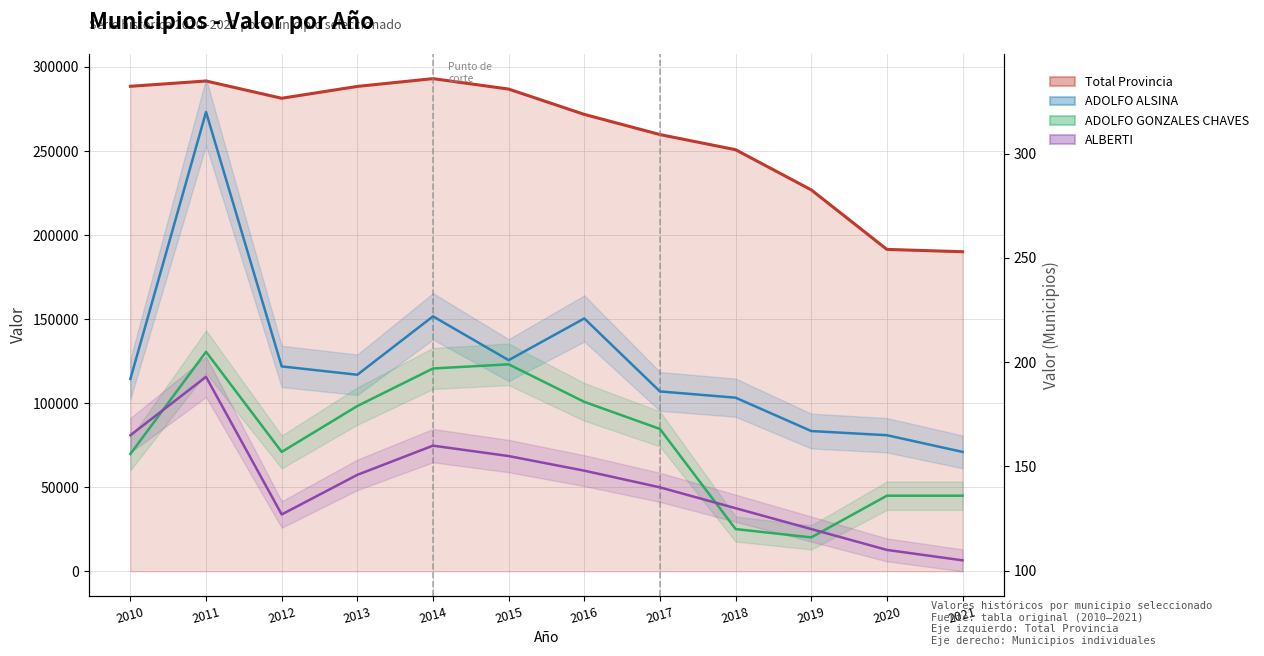

Rank the series at 2021 from lowest to highest value.

ALBERTI, ADOLFO GONZALES CHAVES, ADOLFO ALSINA, Total Provincia